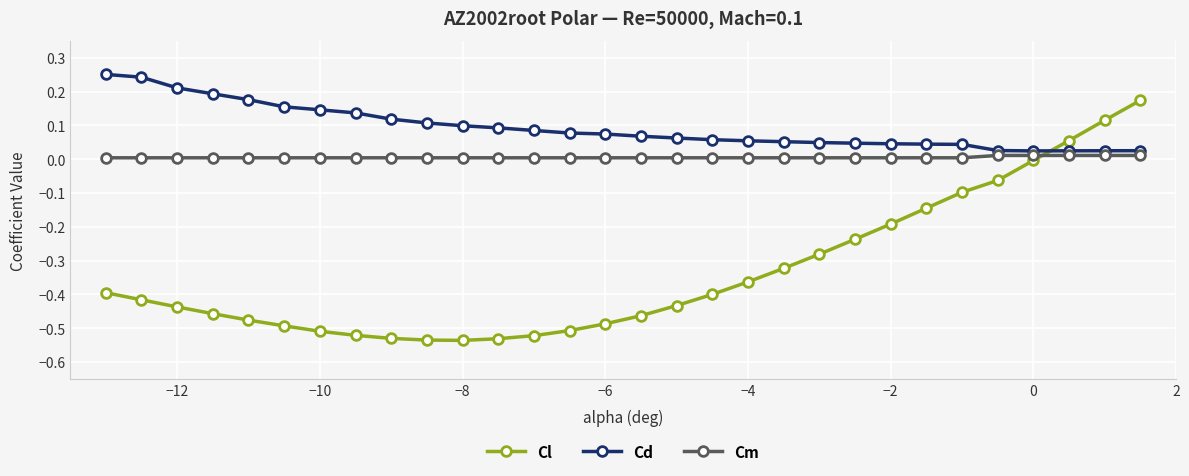

List the series in order of their peak value, lowest first.

Cm, Cl, Cd